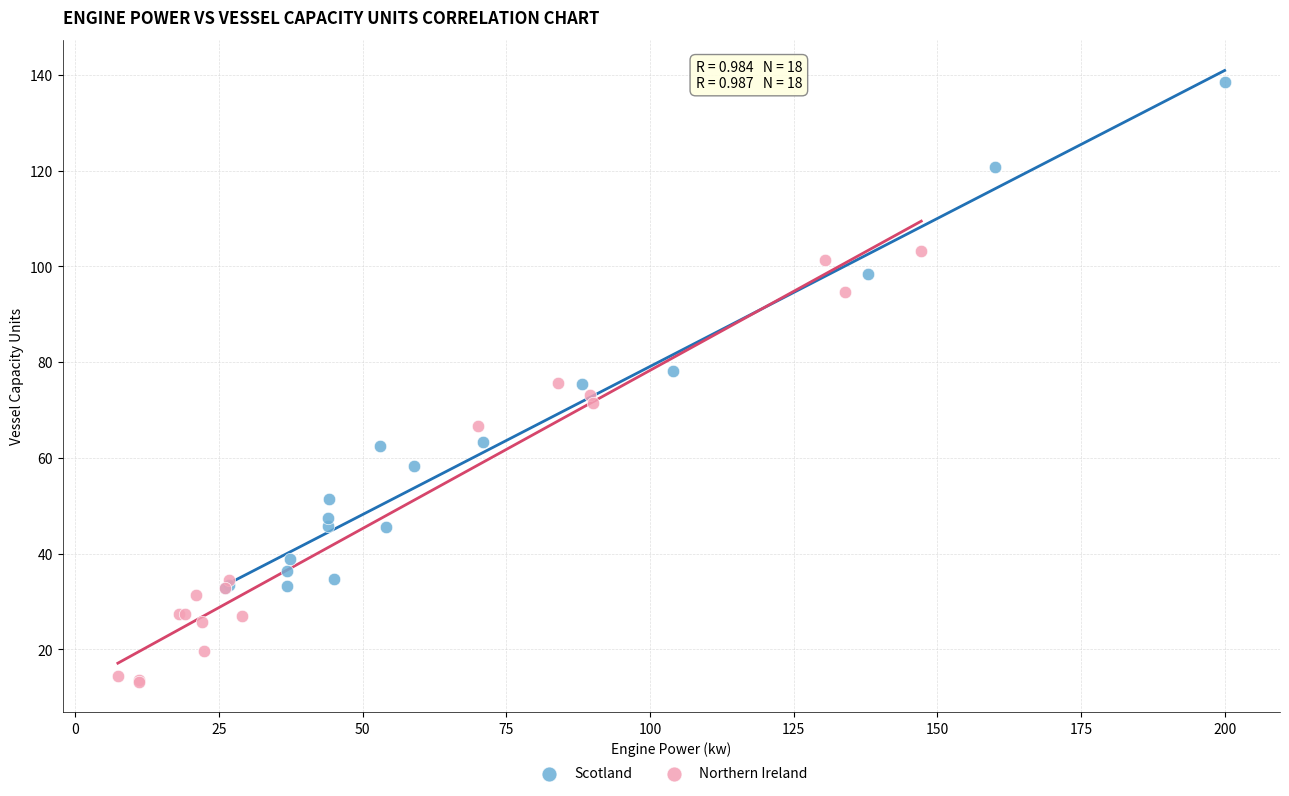

What are all the series names shown in the legend?

Scotland, Northern Ireland